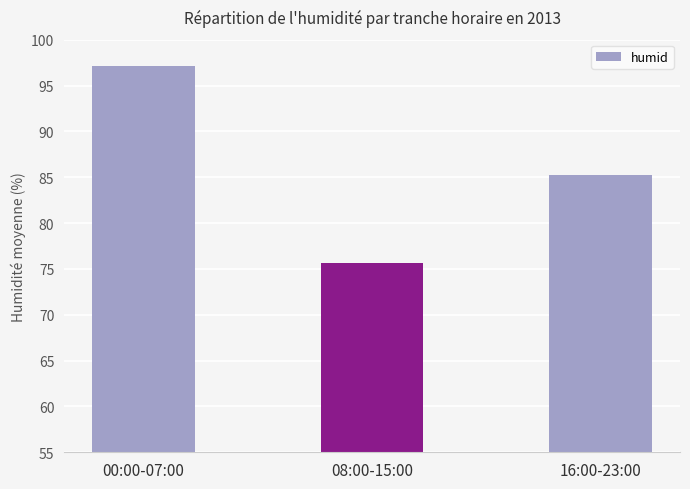

What position from the right is 00:00-07:00?

3